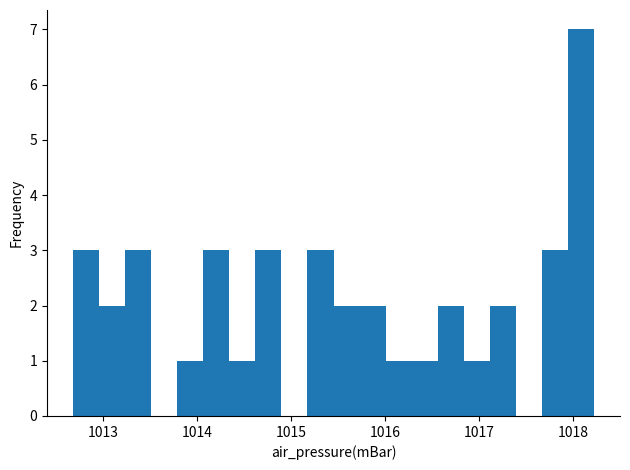

Read against the x-axis, roughly where is the centre of the tallest bar?

1018.1